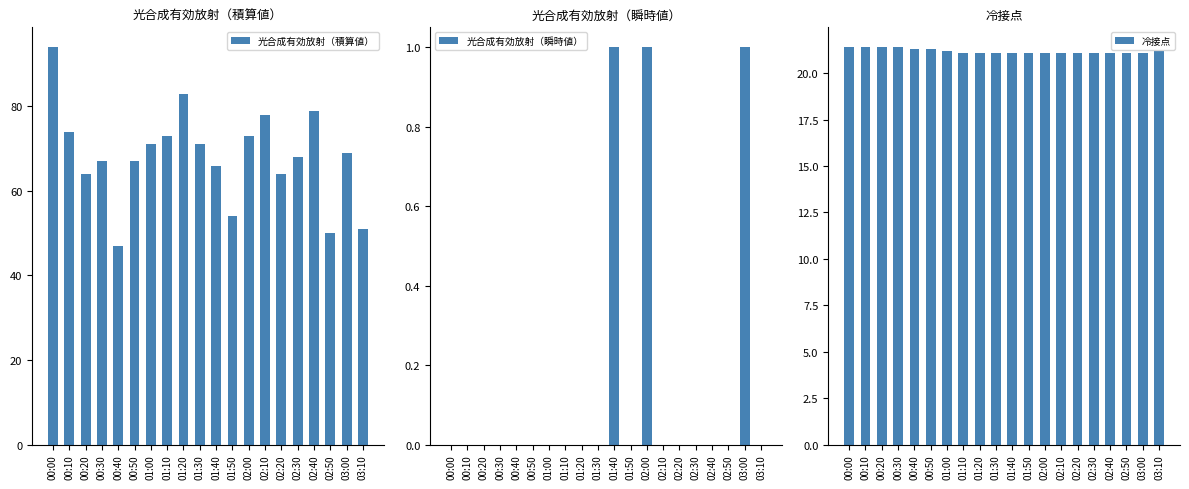

What are all the series names shown in the legend?

光合成有効放射（積算値）, 光合成有効放射（瞬時値）, 冷接点